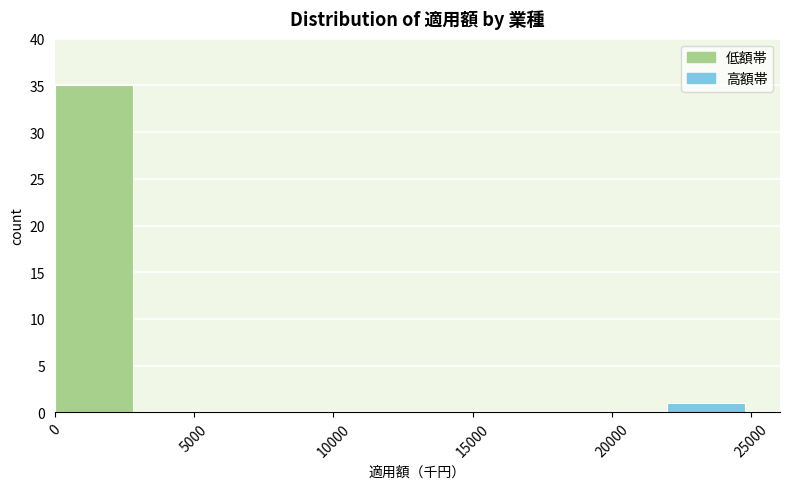

What is the height of the bar covering 0 to 3000 on the x-axis? Neither the bar edges nor the heights are printed on the chart, so give them approximately, as read against the axes.

35